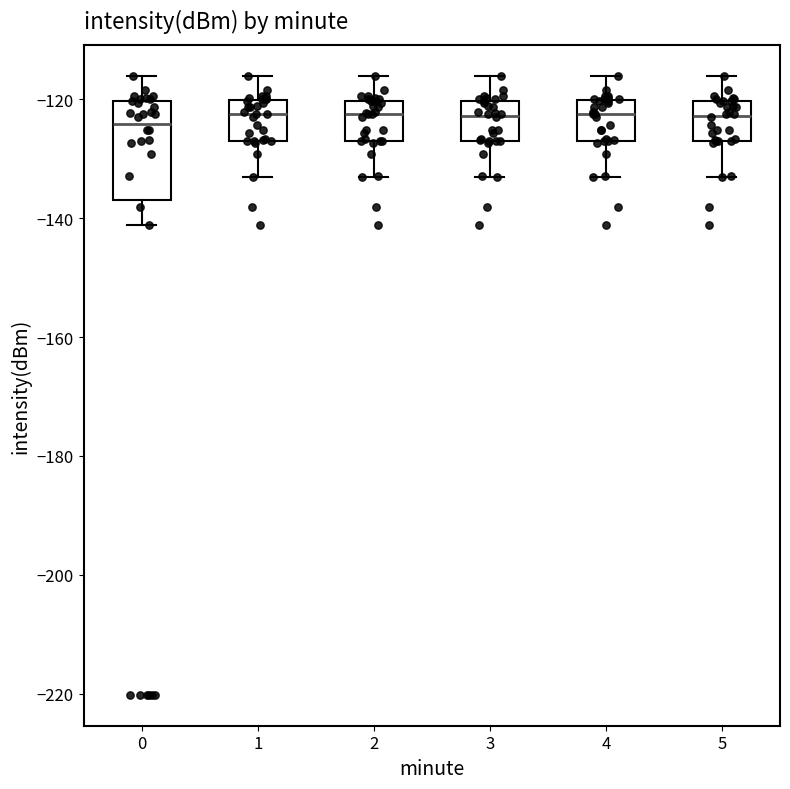

Reading left to right, transcribe this box plot: for each box, give where its median line is, the range the box spans, and where its two whiskers end, as read against the y-axis. The values are not printed on the chart, so give them approximately, as read against the axis.

0: median -124, box -136 to -120, whiskers -142 to -116
1: median -122, box -126 to -120, whiskers -134 to -116
2: median -122, box -126 to -120, whiskers -134 to -116
3: median -122, box -126 to -120, whiskers -134 to -116
4: median -122, box -126 to -120, whiskers -134 to -116
5: median -122, box -126 to -120, whiskers -134 to -116